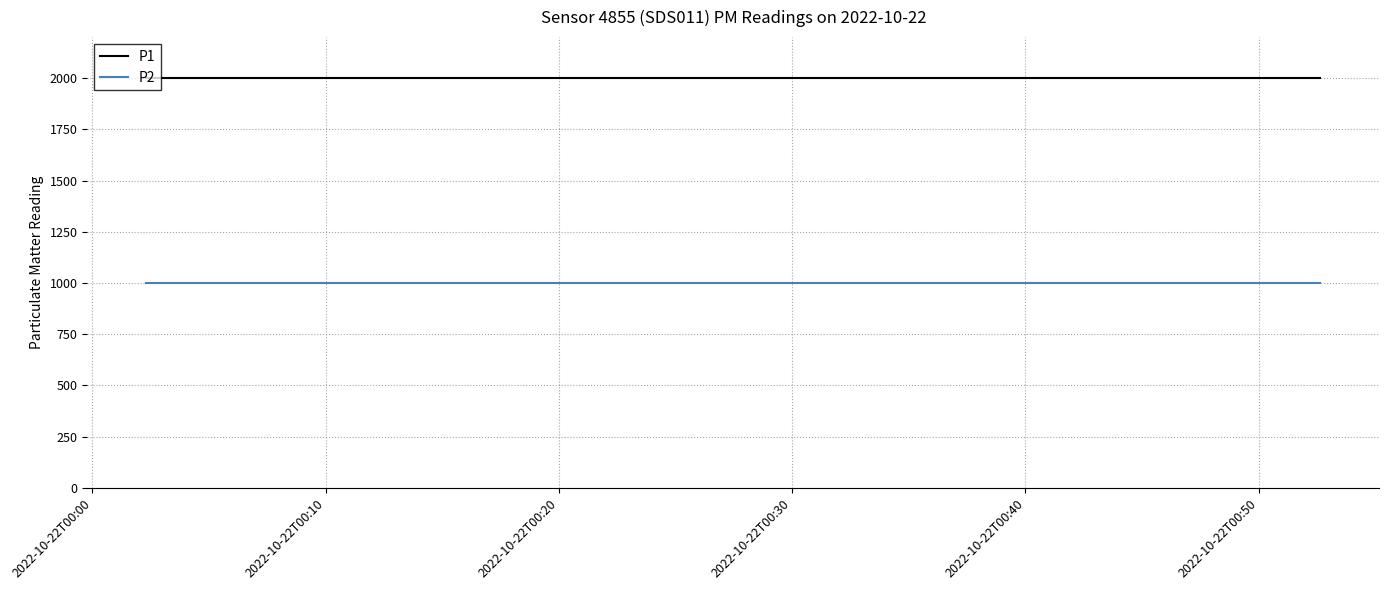

True or false: P1 and P2 cross at least once.

False